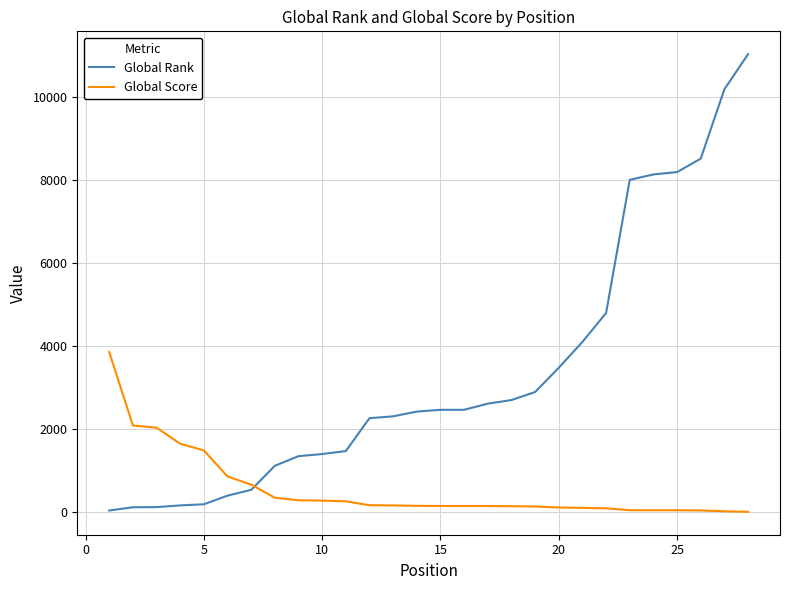

Which series has the largest total across all categories?

Global Rank